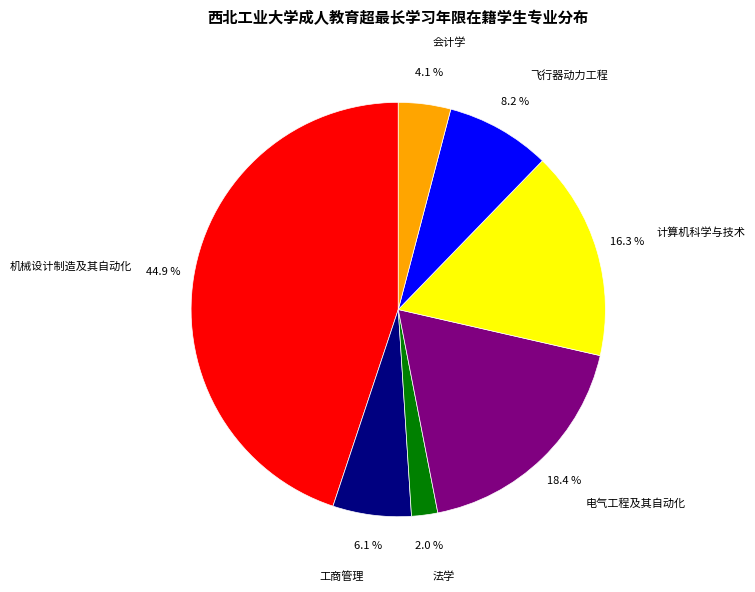

Is the sum of 工商管理 and 飞行器动力工程 greater than half?

No